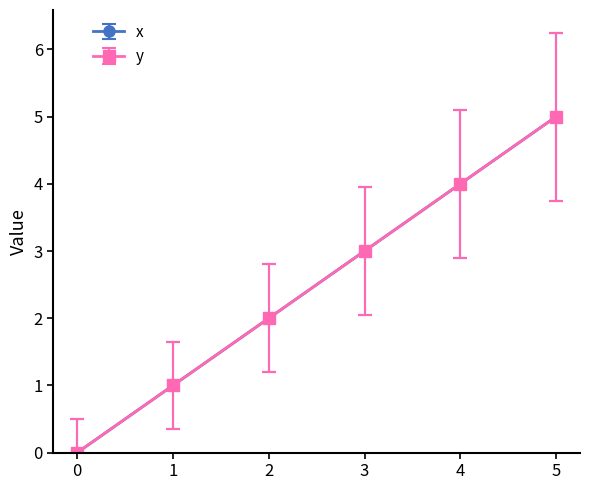

Does the chart have visible grid lines?

No